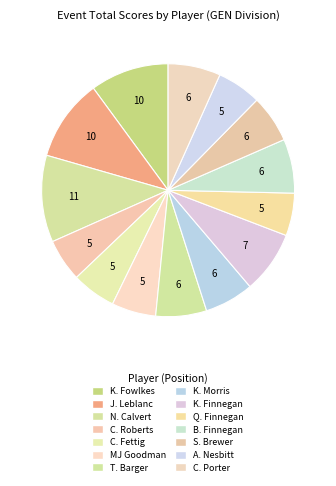

Count the number of slices in the pie.

14